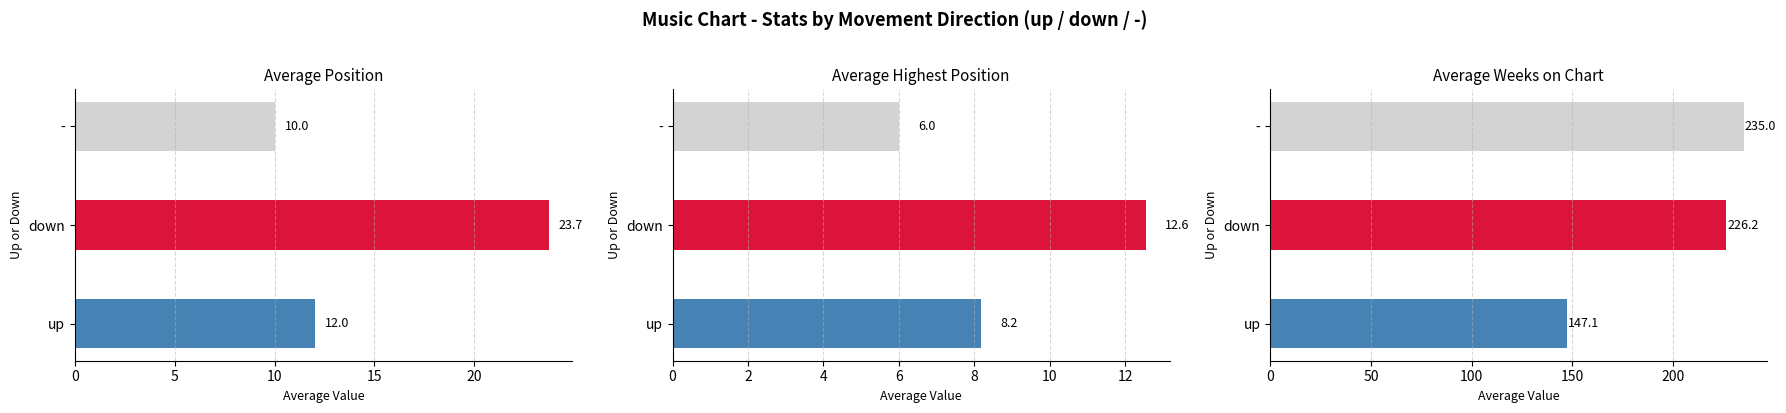

Which series has the largest total across all categories?

down